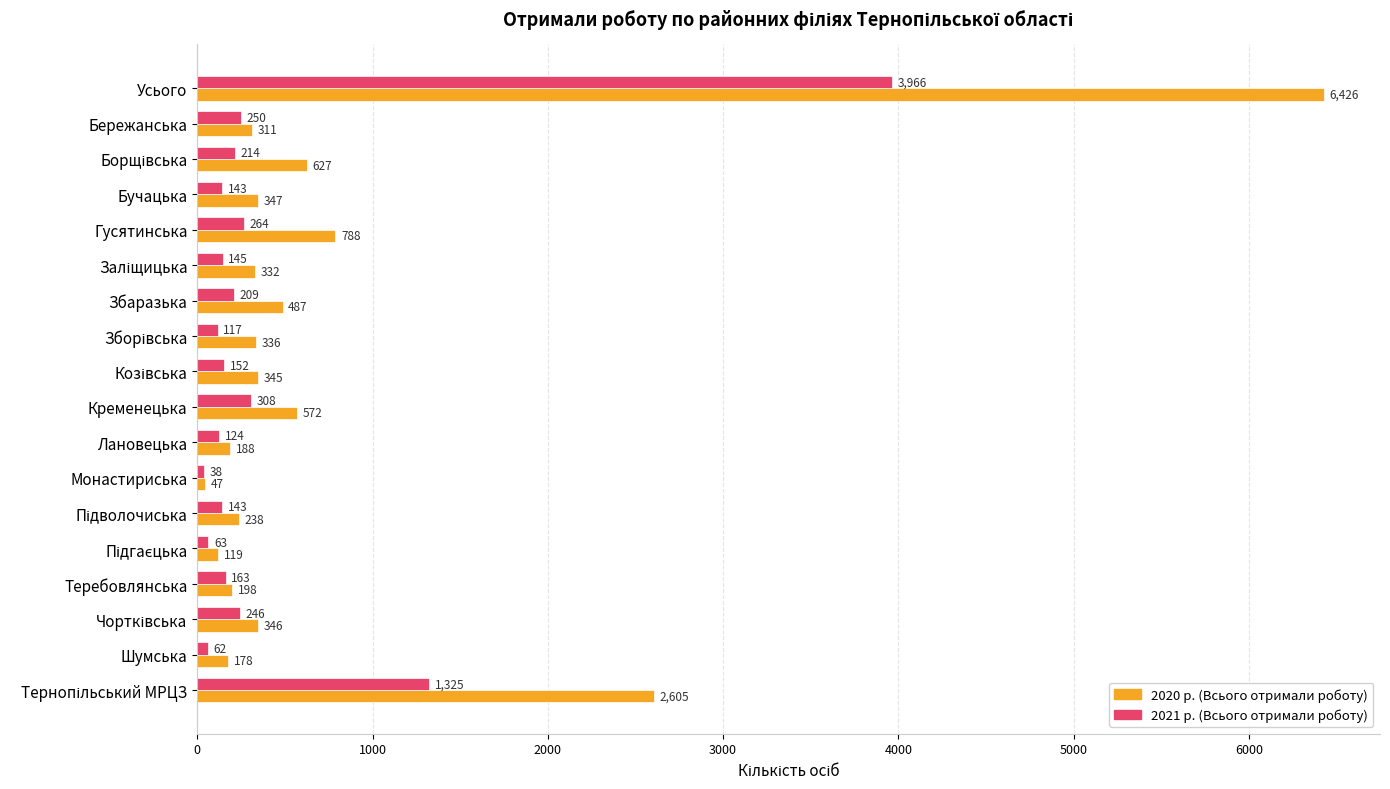

What is the spread (max minus min) of values at Гусятинська?

524